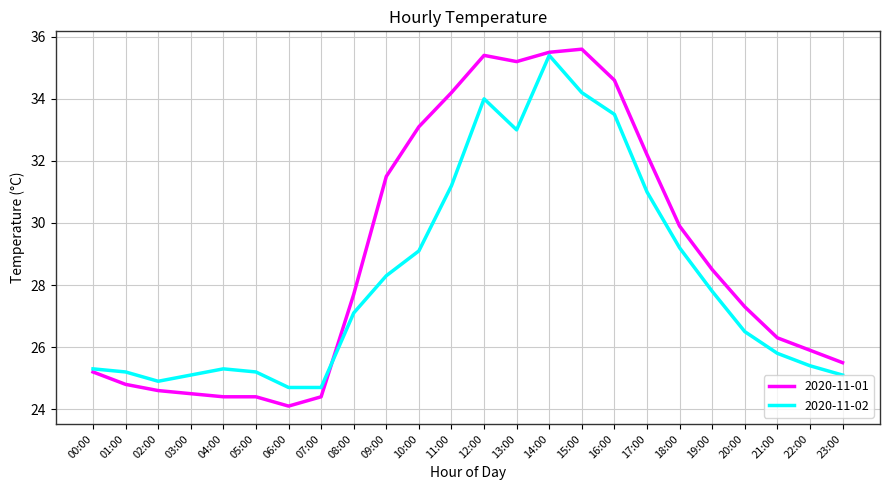

True or false: 2020-11-02 has a value of 33.5 at 16:00.

True